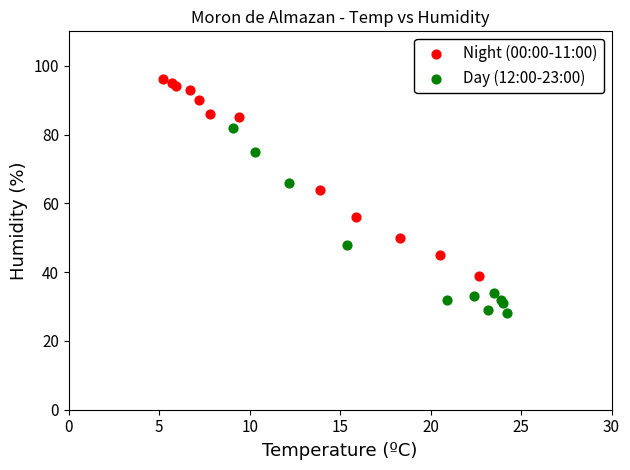

Which series contains the lowest Y value?

Day (12:00-23:00)